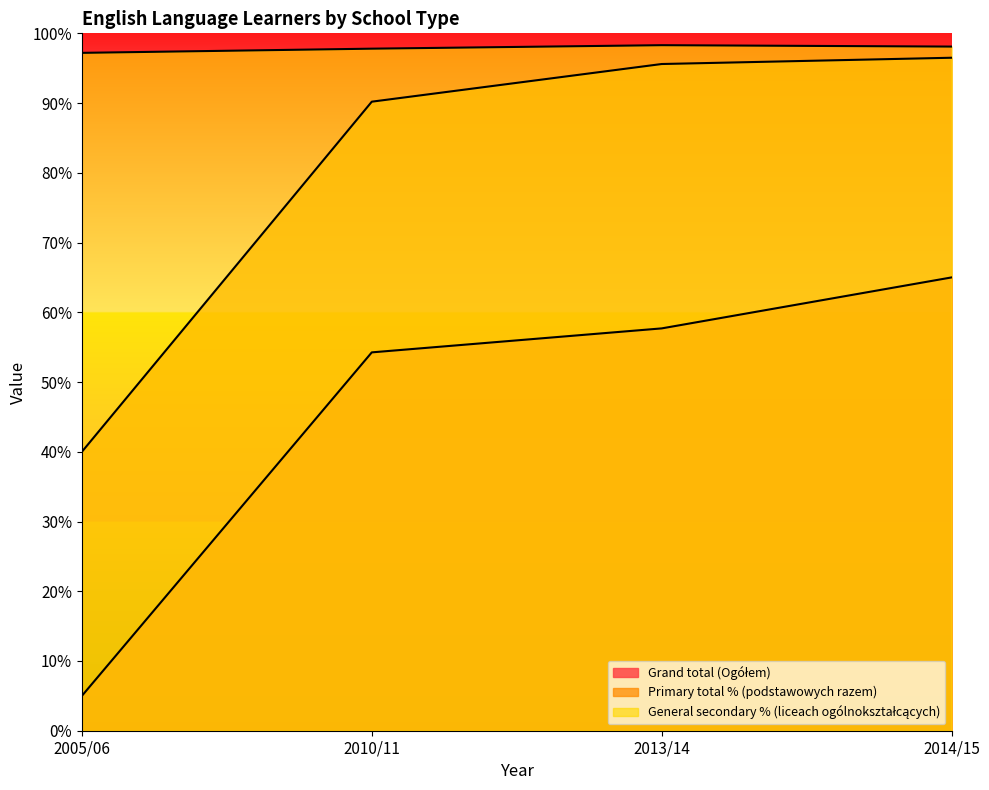

Between 2013/14 and 2014/15, which series saw the biggest shift?

Grand total (Ogółem)